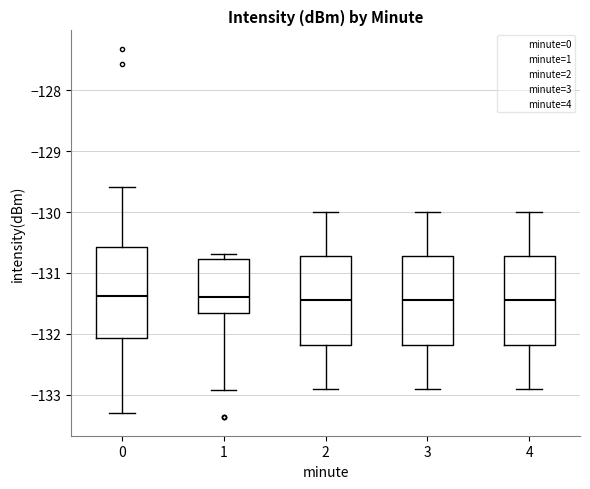

Where does the lower whisker of the box at x = 0 end on the y-axis? The values are not printed on the chart, so give them approximately, as read against the axis.

-133.3